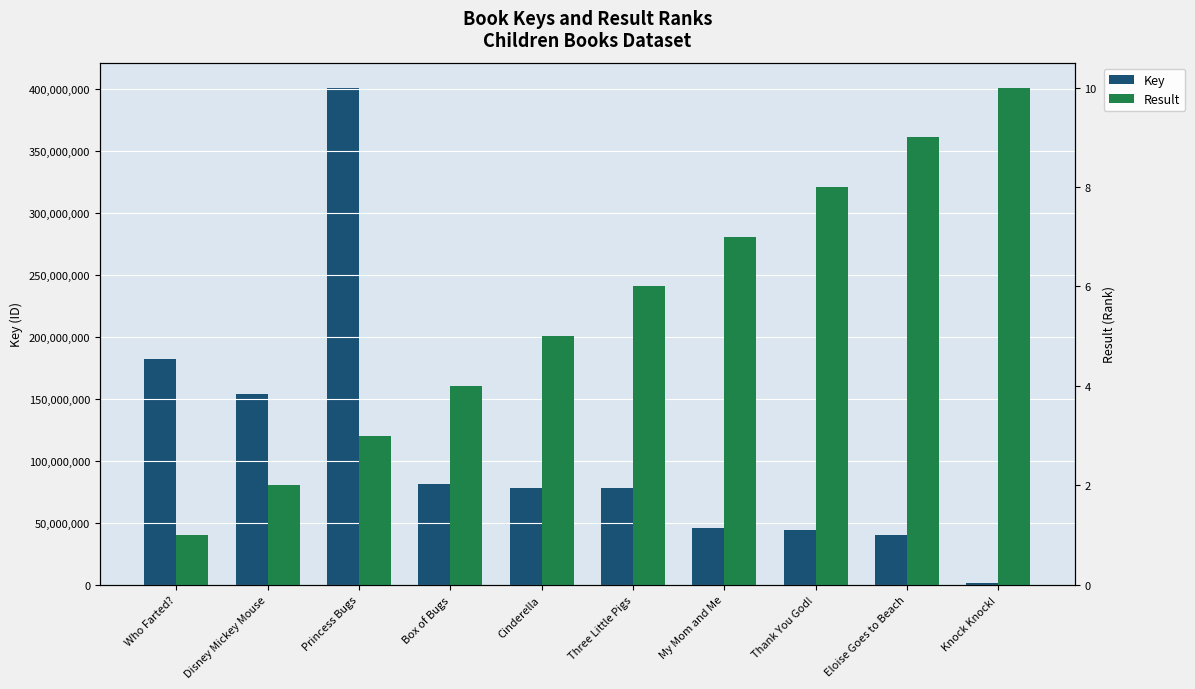

Which series changed the most between Box of Bugs and Three Little Pigs?

Key